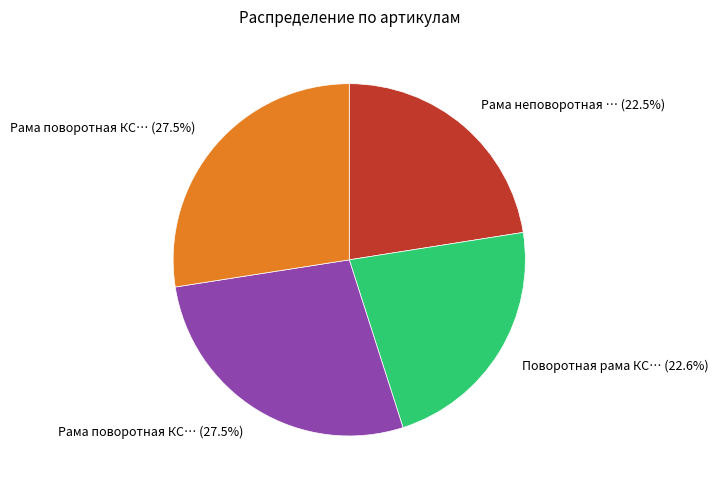

Is there any slice that represents more than half of the pie?

No